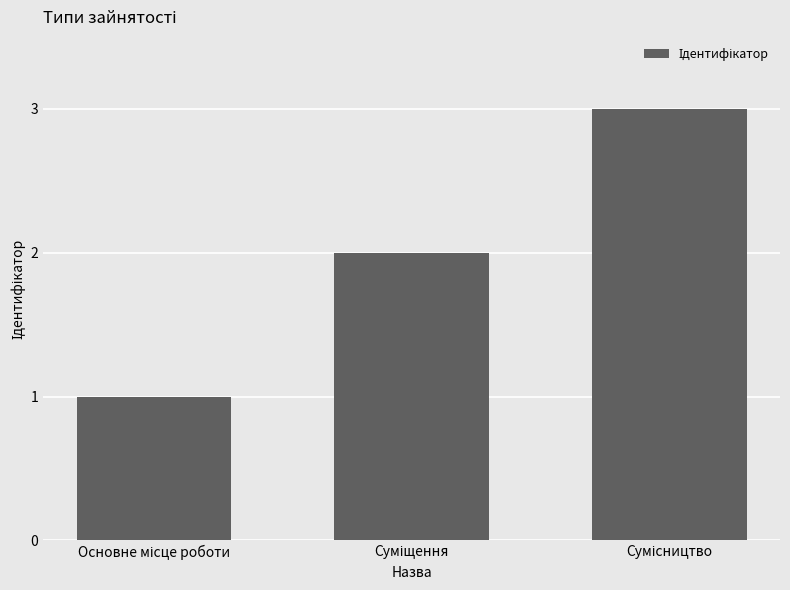

What is the average value?

2